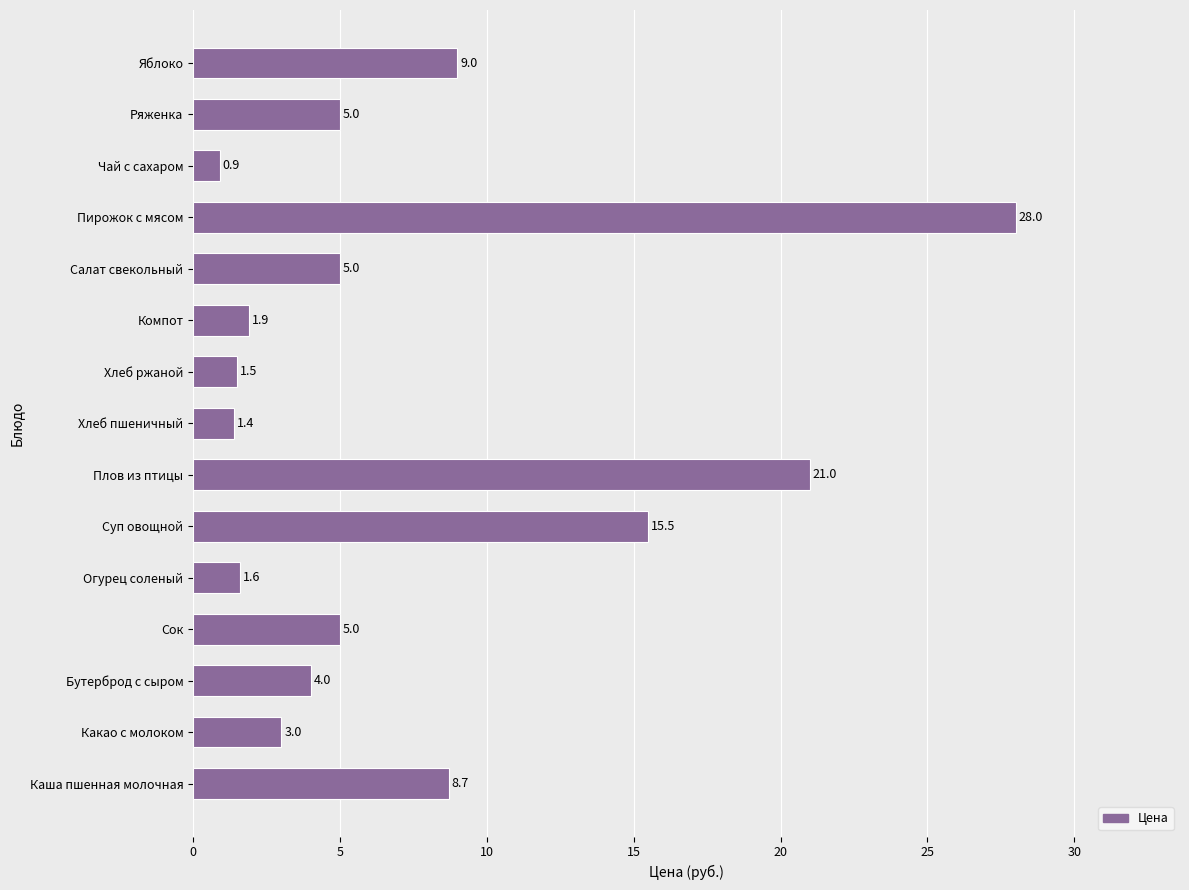

Reading top to bottom, list all the values displayed in this chart.

Яблоко=9.0	Ряженка=5.0	Чай с сахаром=0.9	Пирожок с мясом=28.0	Салат свекольный=5.0	Компот=1.9	Хлеб ржаной=1.5	Хлеб пшеничный=1.4	Плов из птицы=21.0	Суп овощной=15.5	Огурец соленый=1.6	Сок=5.0	Бутерброд с сыром=4.0	Какао с молоком=3.0	Каша пшенная молочная=8.7